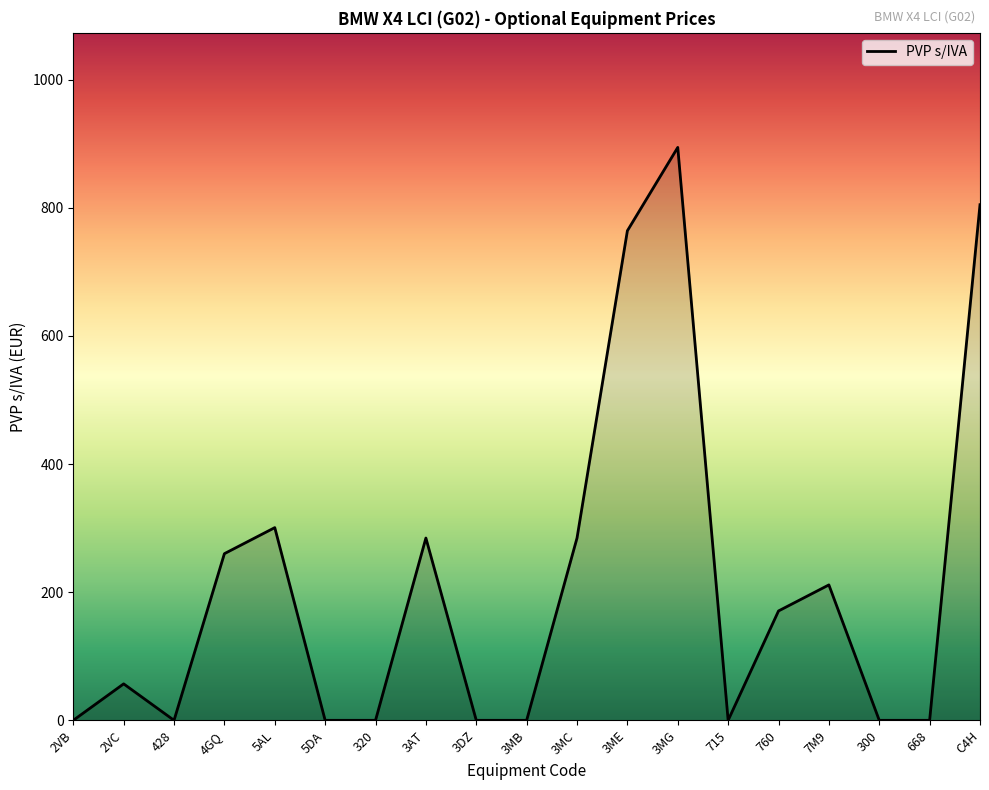

Where is the first local maximum?

2VC